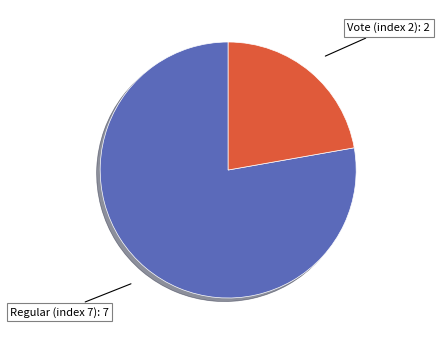

Is there a majority slice in this chart?

Yes